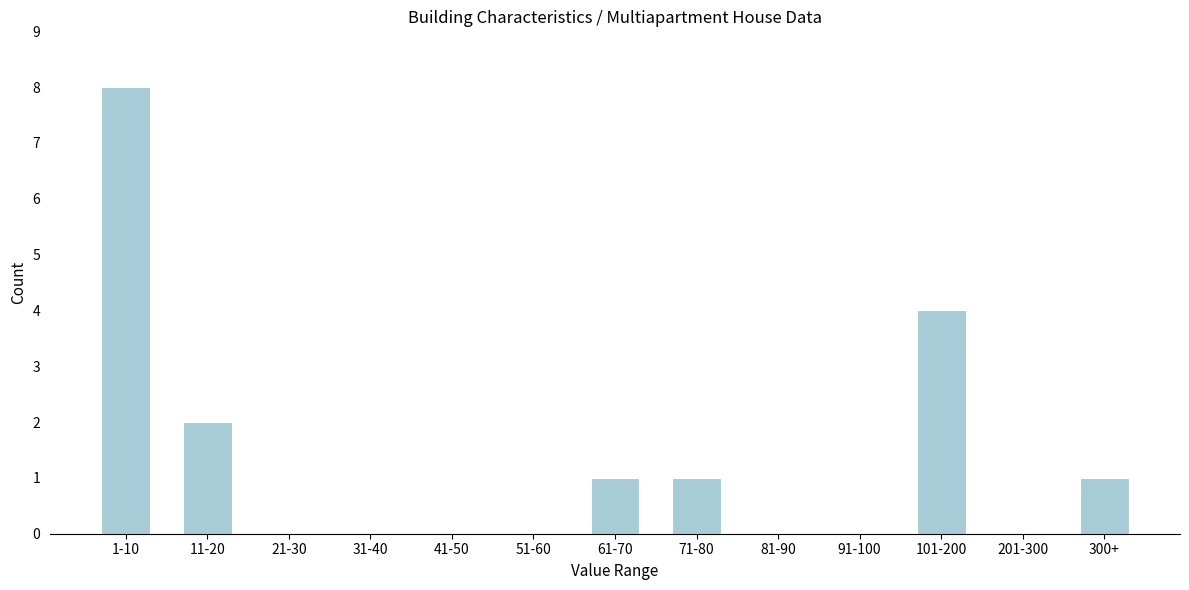

Reading left to right, list all the values displayed in this chart.

1-10=8	11-20=2	21-30=0	31-40=0	41-50=0	51-60=0	61-70=1	71-80=1	81-90=0	91-100=0	101-200=4	201-300=0	300+=1